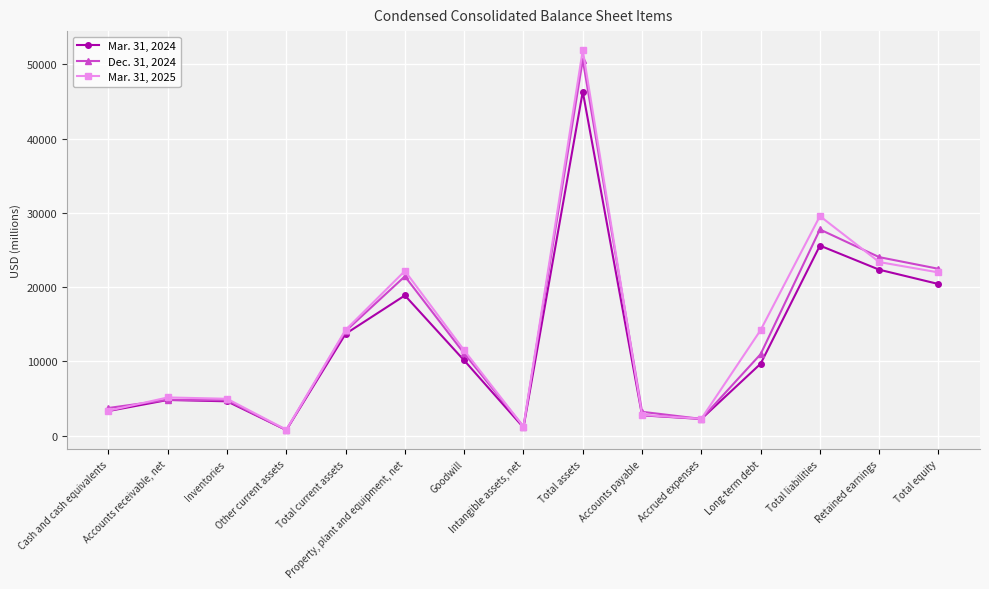

The Dec. 31, 2024 series shows 5538 at Property, plant and equipment, net. True or false?

False